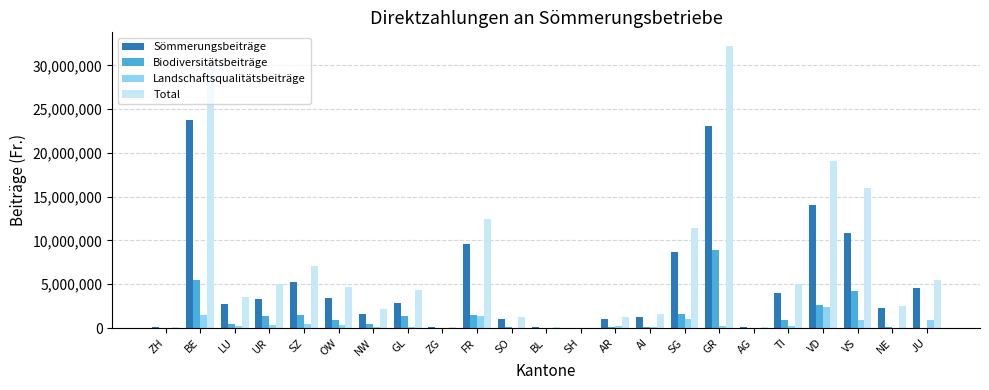

How many data points does each series have?

23